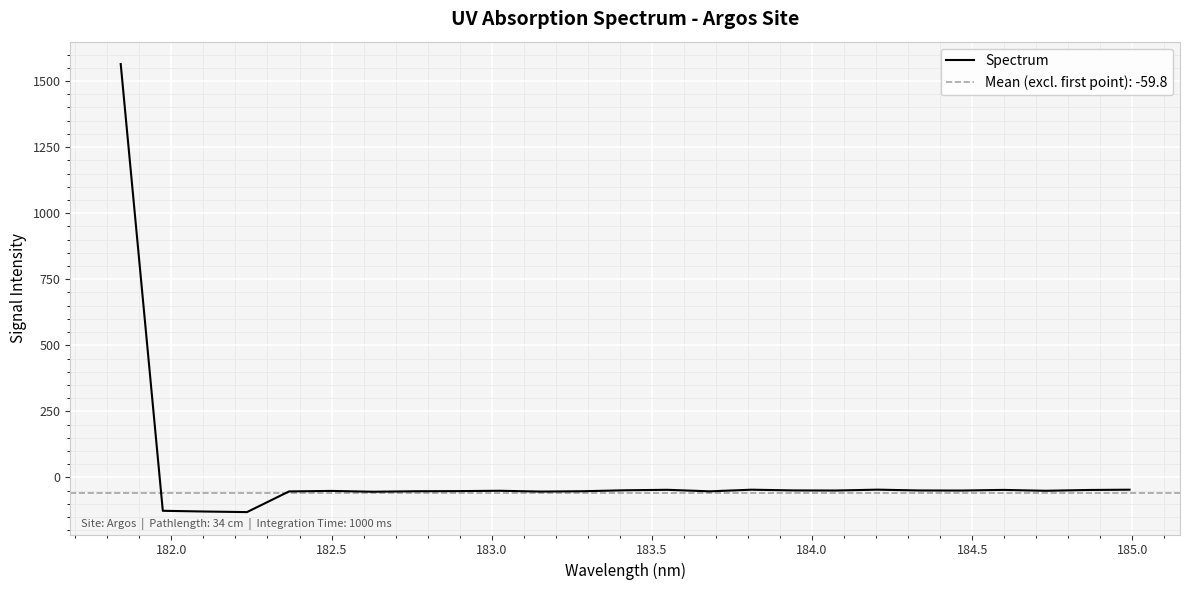

What is the maximum value for Spectrum?

1564.2